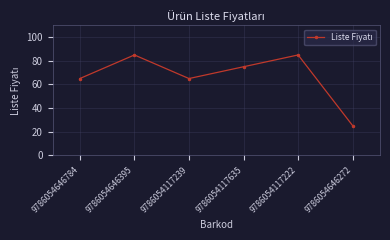

True or false: the data shows 65 at 9786054117239.

True